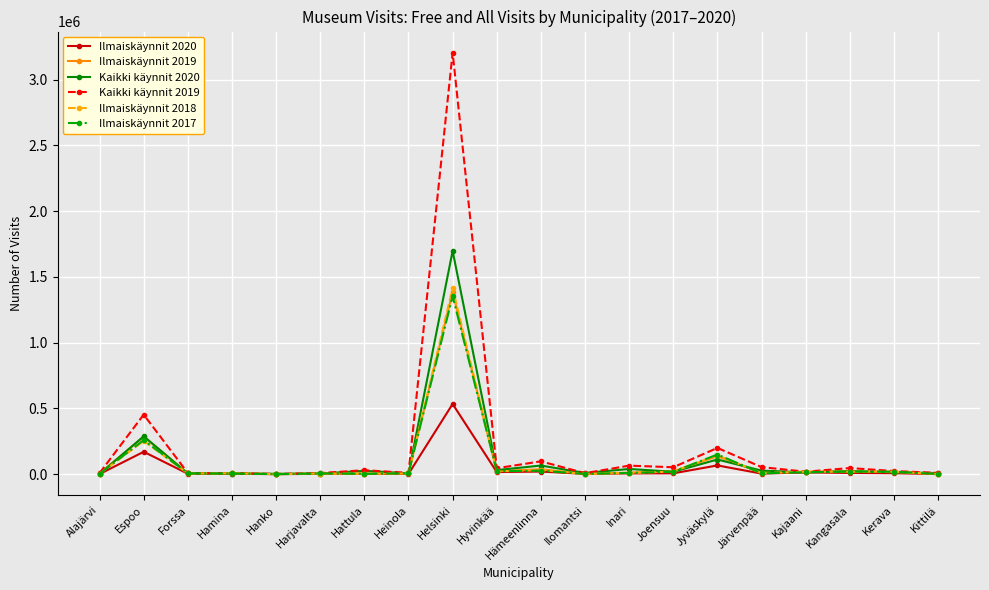

The Ilmaiskäynnit 2018 series shows 4467 at Hattula. True or false?

True